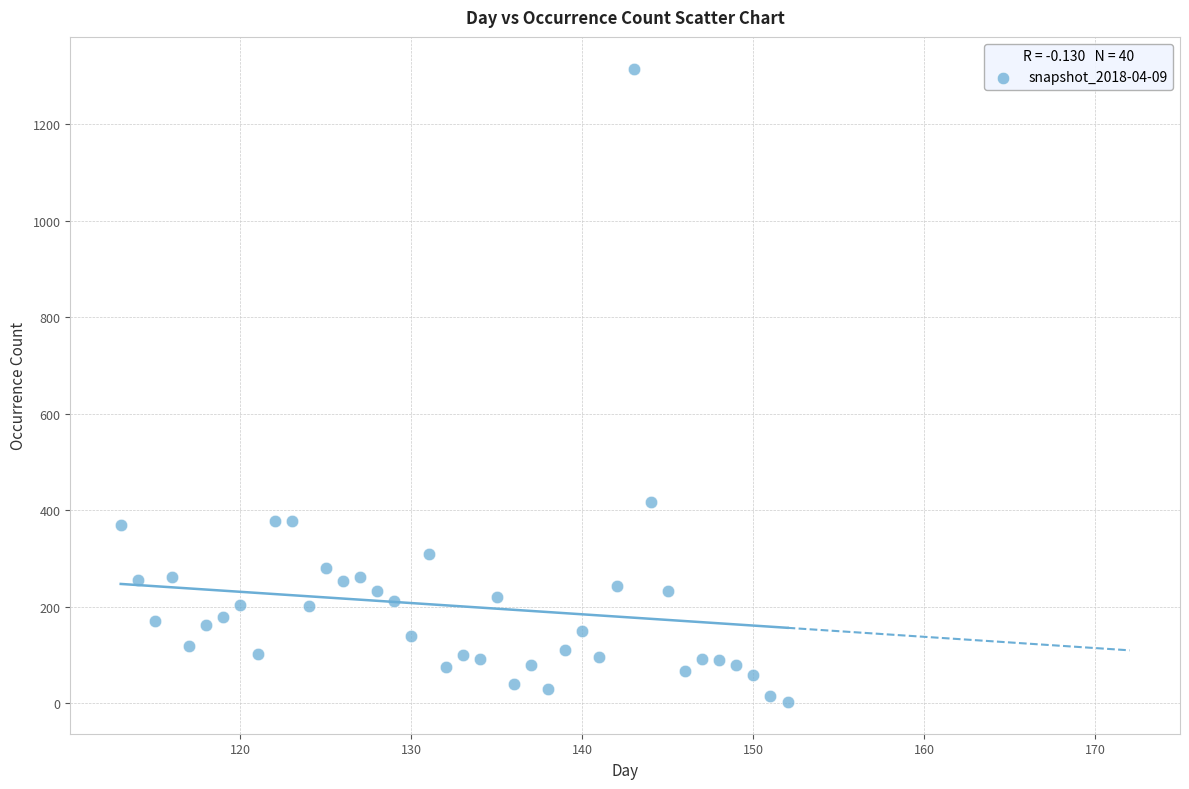

What is the range of X values (max minus min)?

39